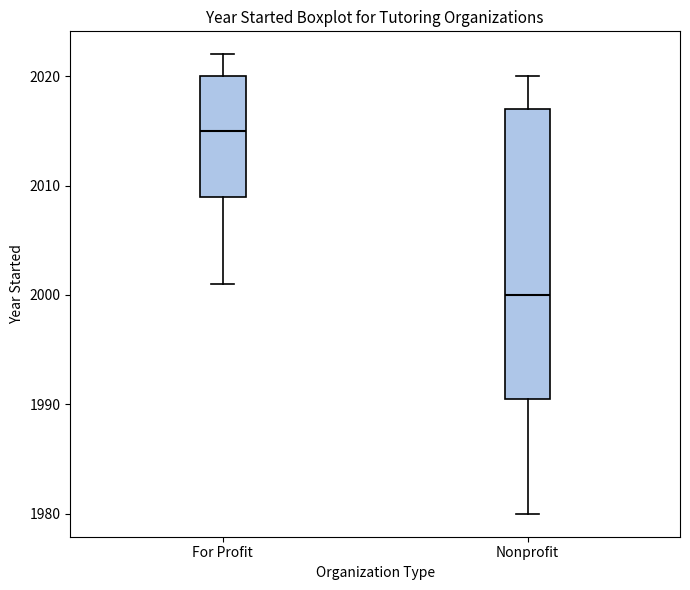

Which box has the highest median line?

For Profit